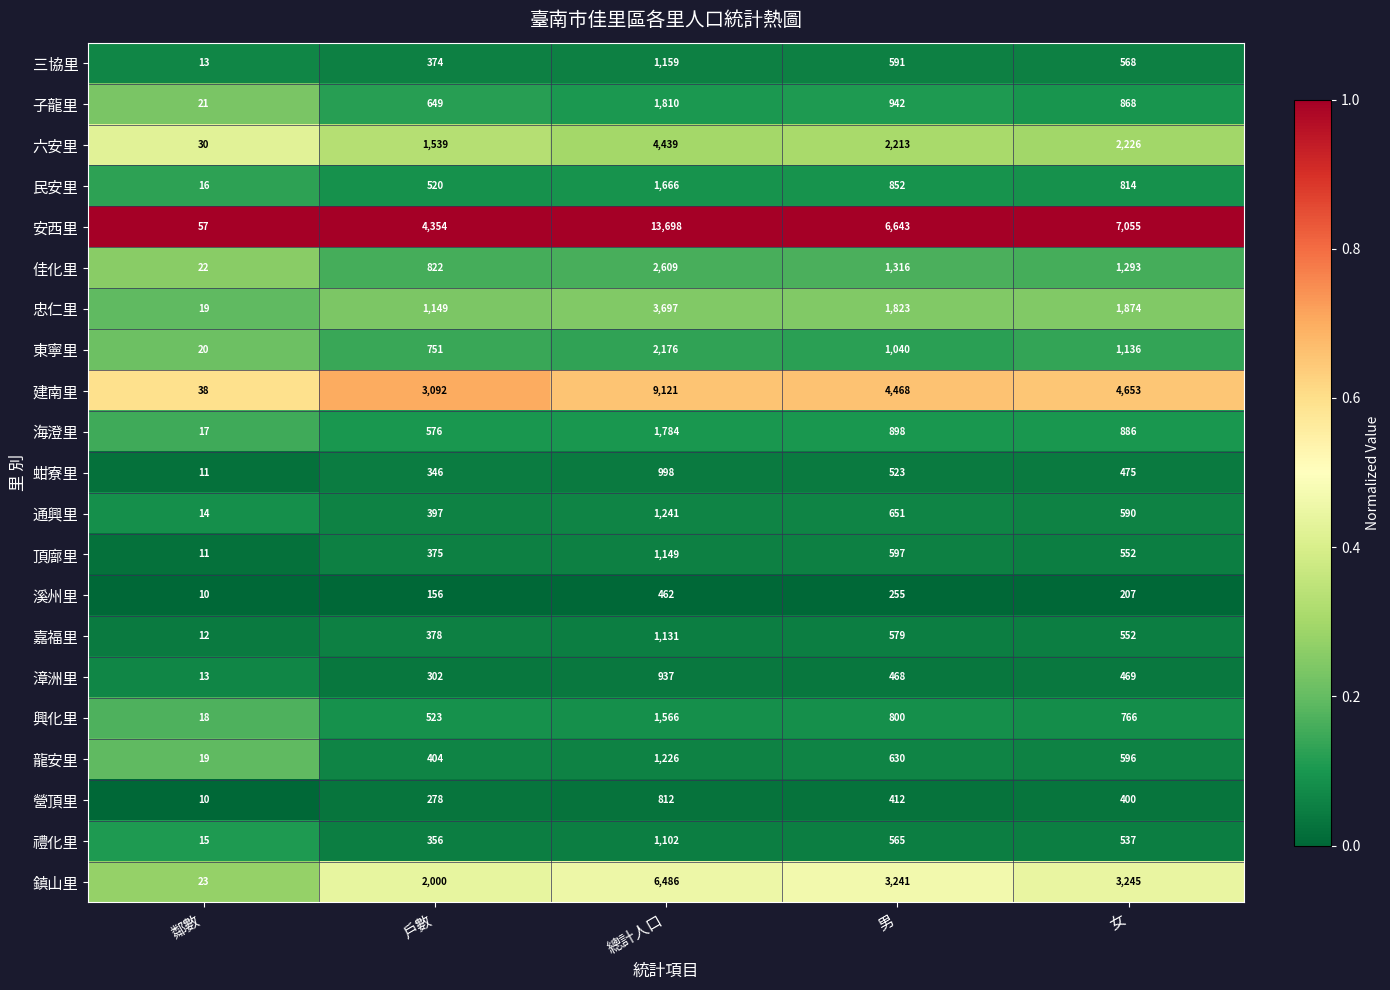

What is the difference between the maximum and minimum values in the 興化里 series?

1548